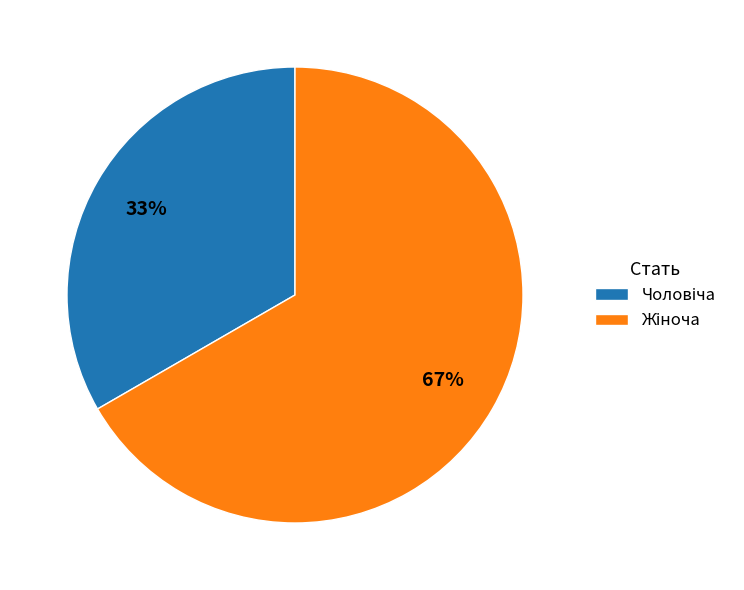

To the nearest percent, what is the average slice percentage?

50%